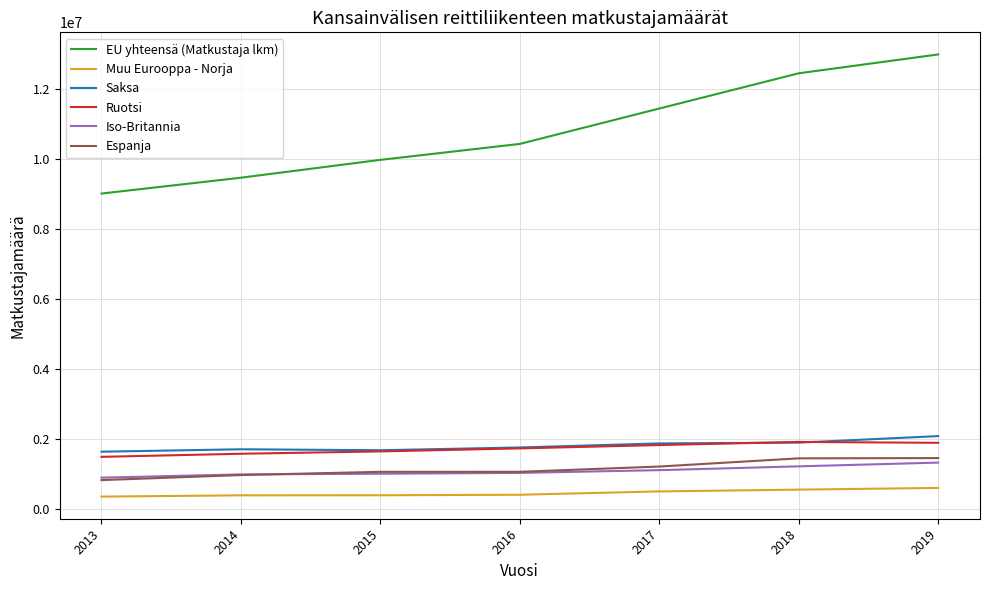

What are all the series names shown in the legend?

EU yhteensä (Matkustaja lkm), Muu Eurooppa - Norja, Saksa, Ruotsi, Iso-Britannia, Espanja